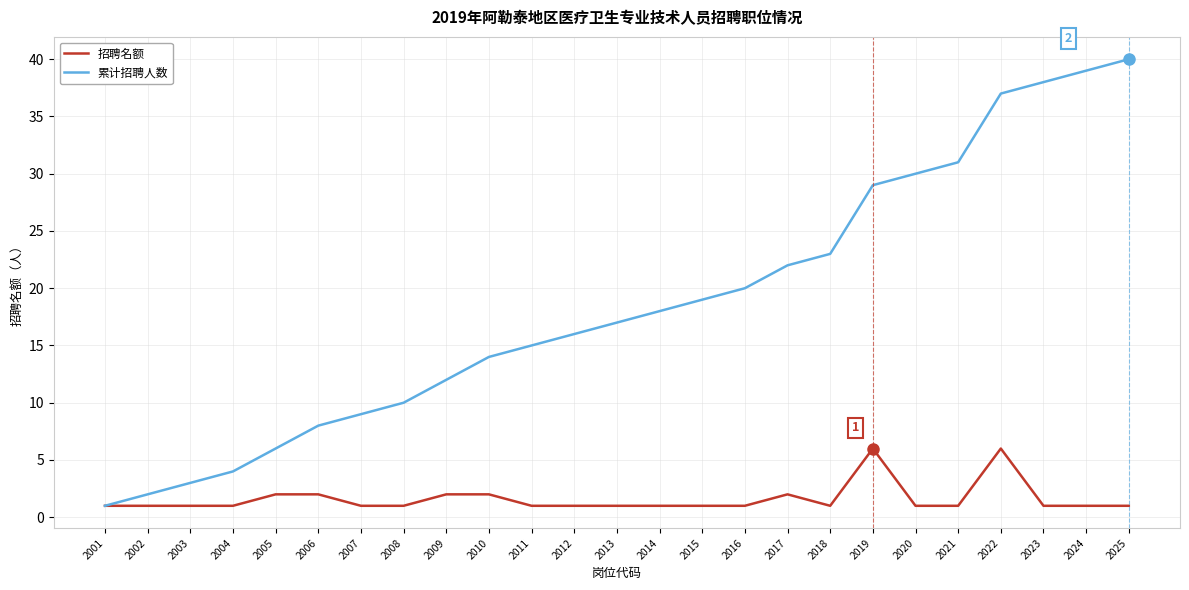

Read the 招聘名额 value at 2018.

1